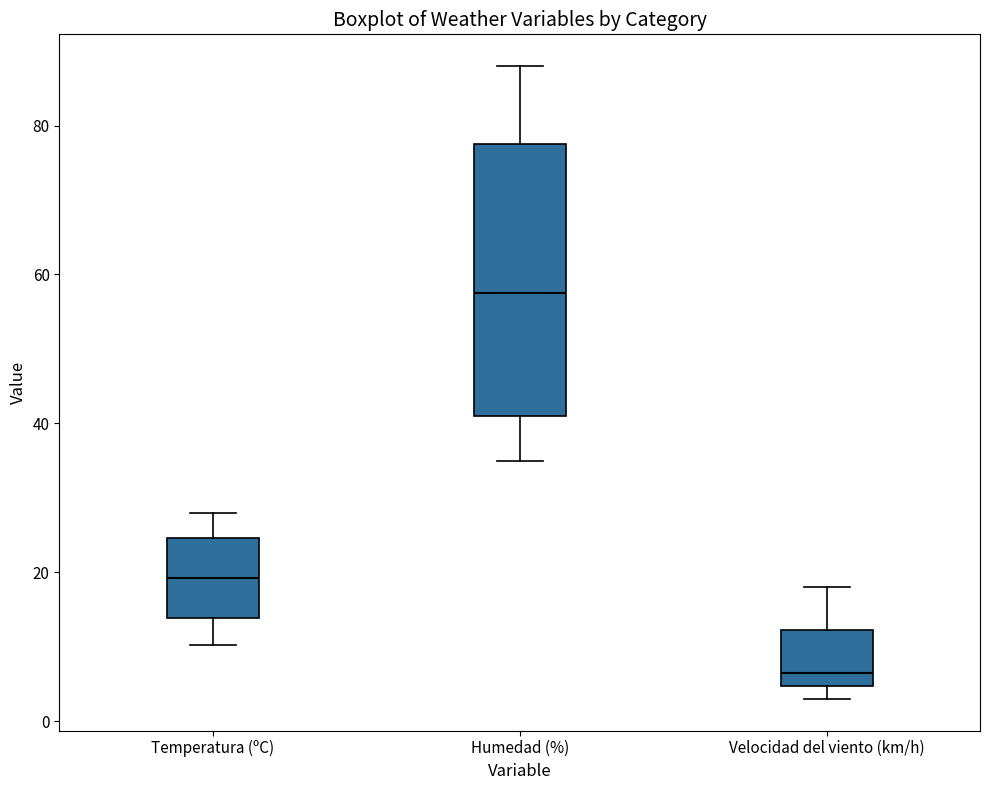

Comparing the boxes themselves (not the whiskers), which one is the tallest?

Humedad (%)